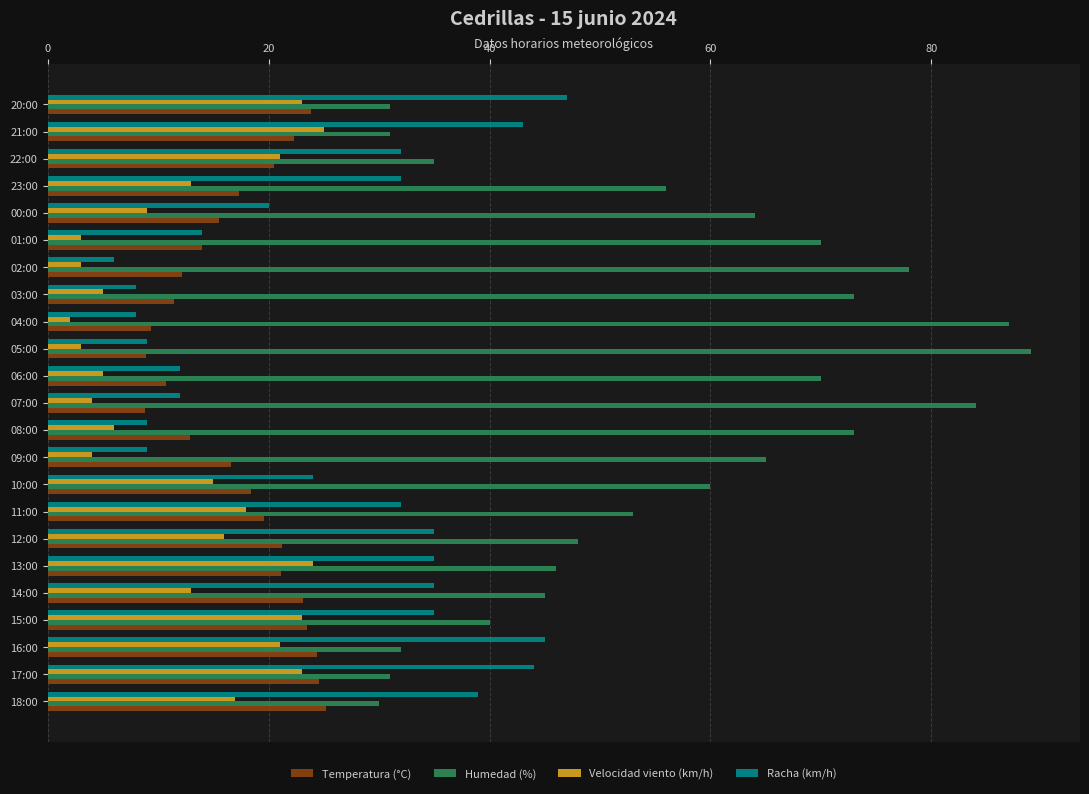

True or false: Racha (km/h) has a value of 20.0 at 00:00.

True